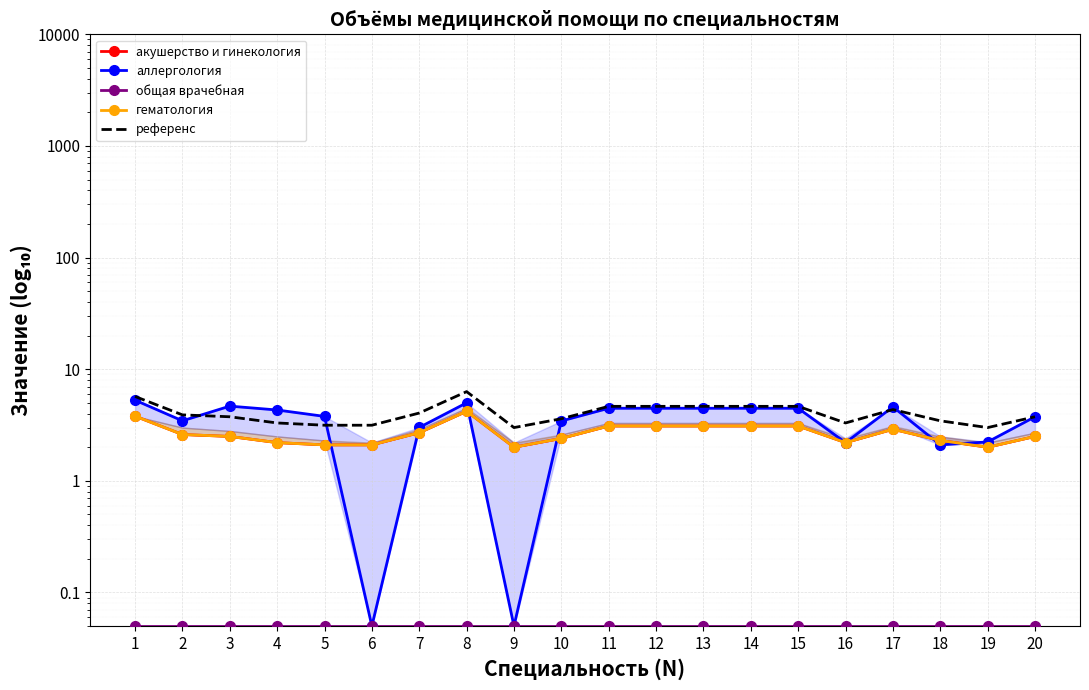

What is the spread (max minus min) of values at 20?

3.7